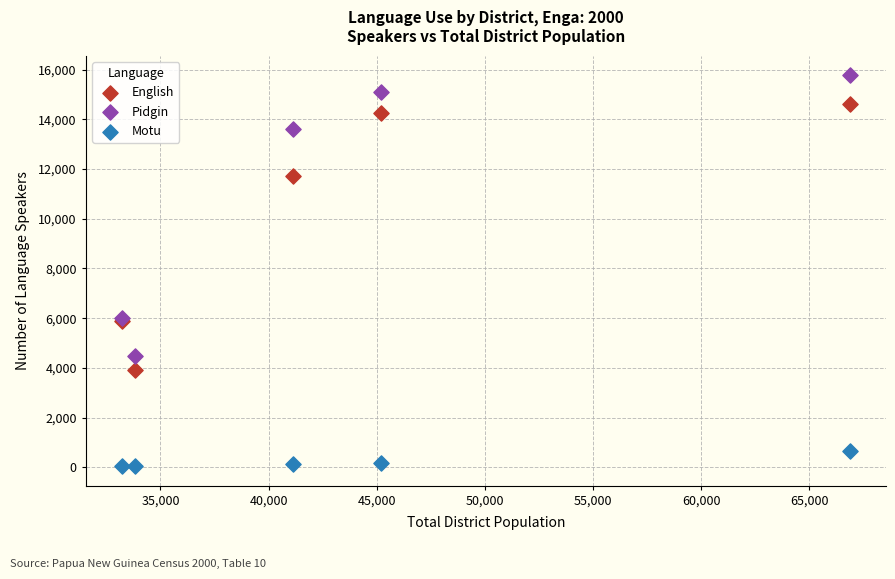

In the Pidgin series, what Y value is closest to 10117?

13625